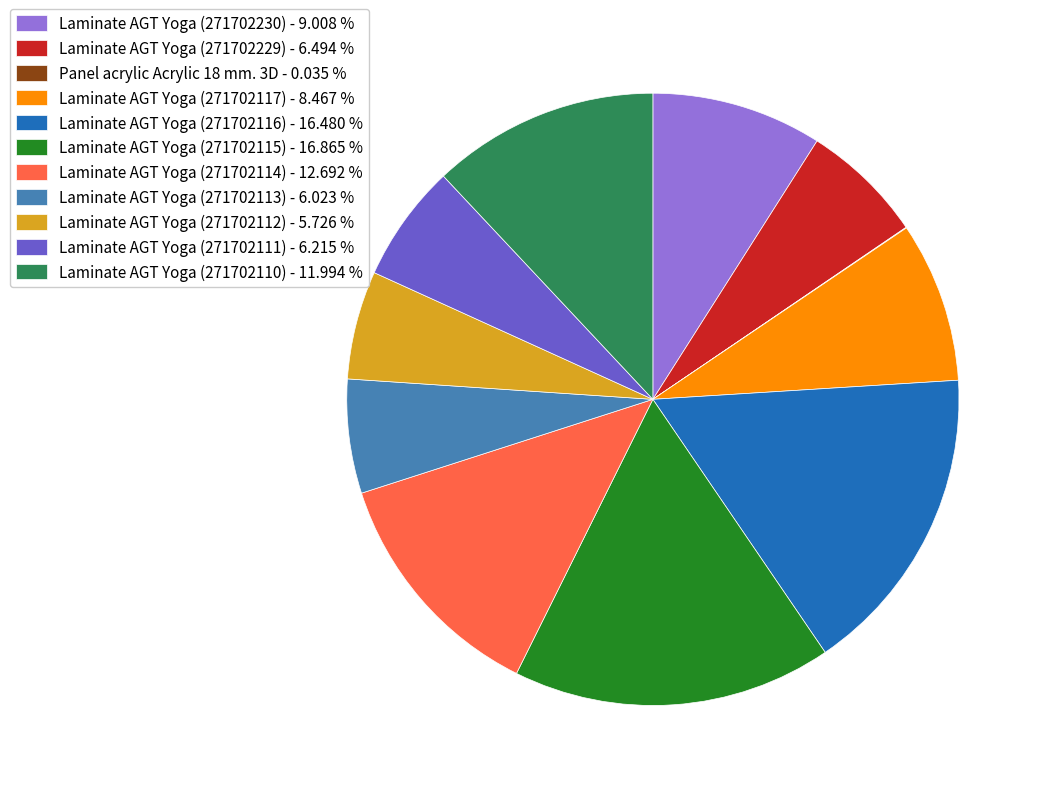

Is there a majority slice in this chart?

No